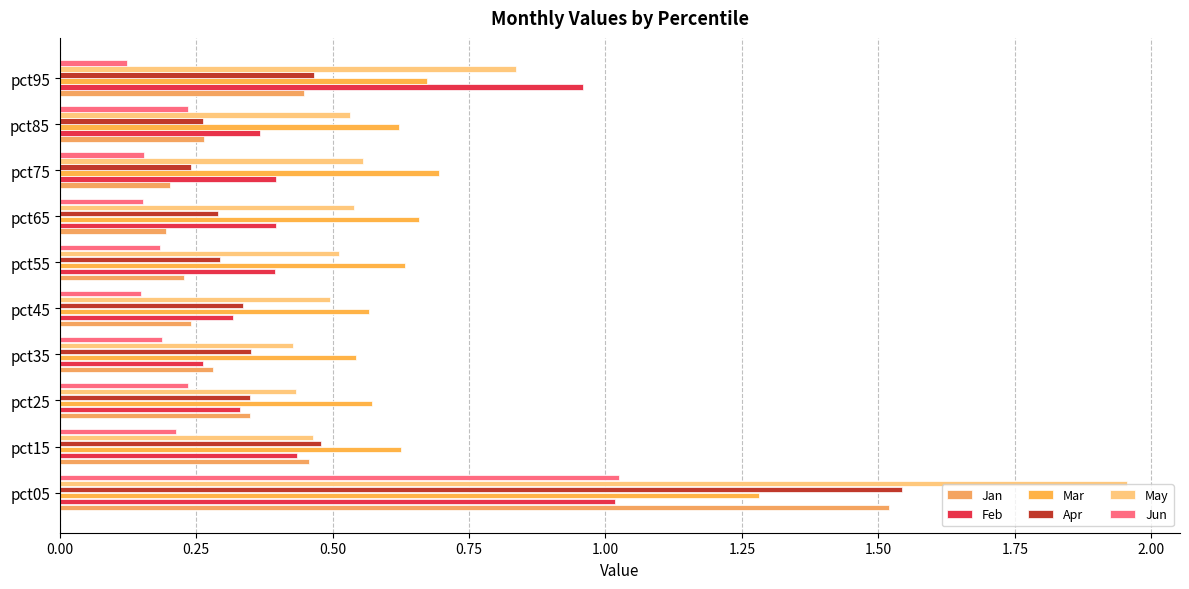

How many distinct data groups are displayed?

6